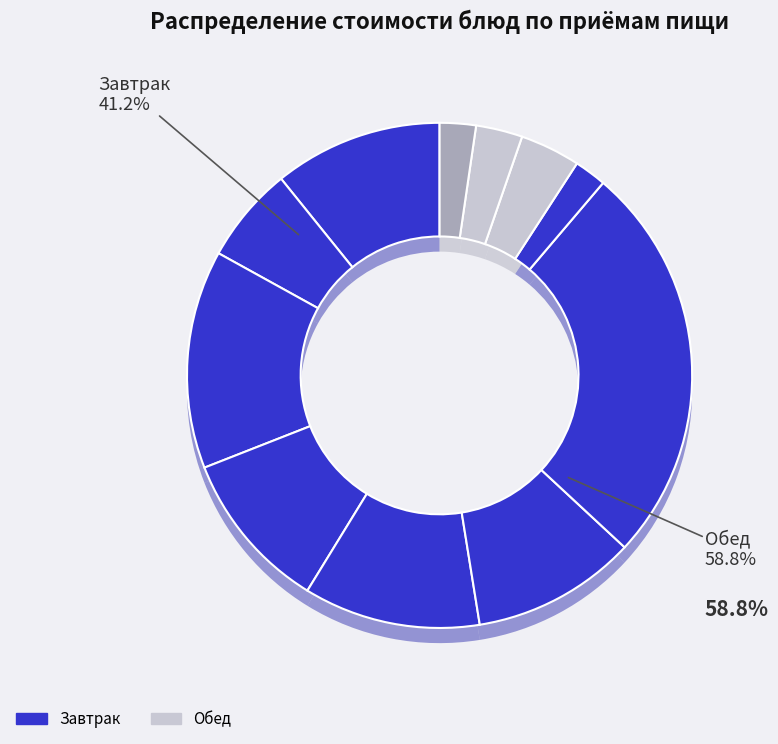

To the nearest percent, what portion does Салат из горошка represent?

11%